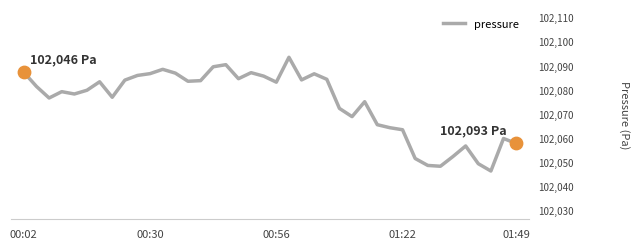

What is the smallest value displayed?

102046.3